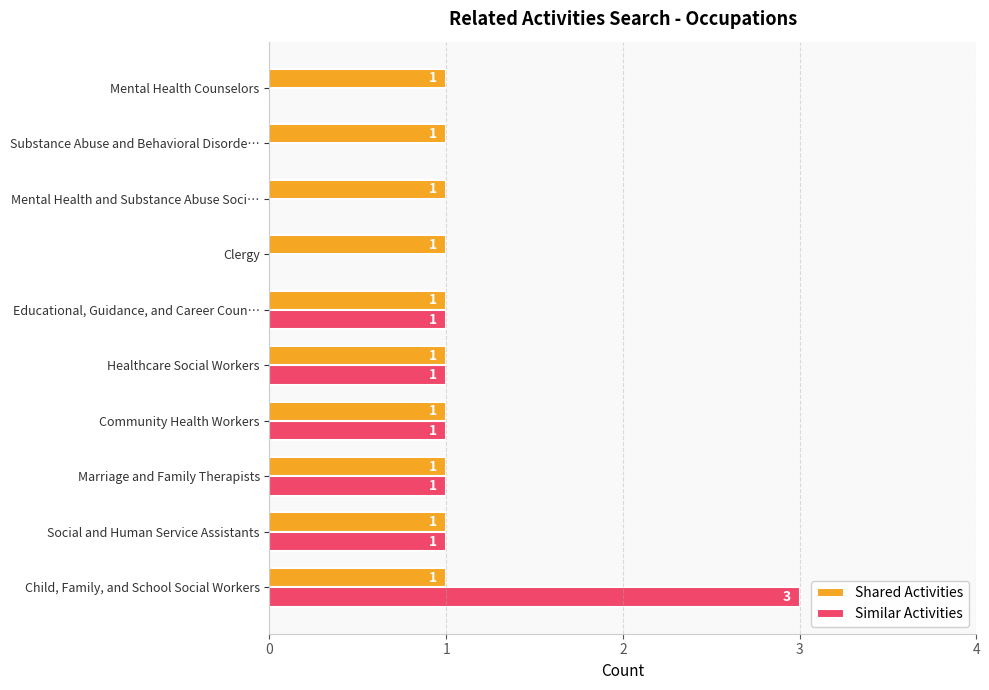

Between Child, Family, and School Social Workers and Educational, Guidance, and Career Coun…, which series saw the biggest shift?

Similar Activities